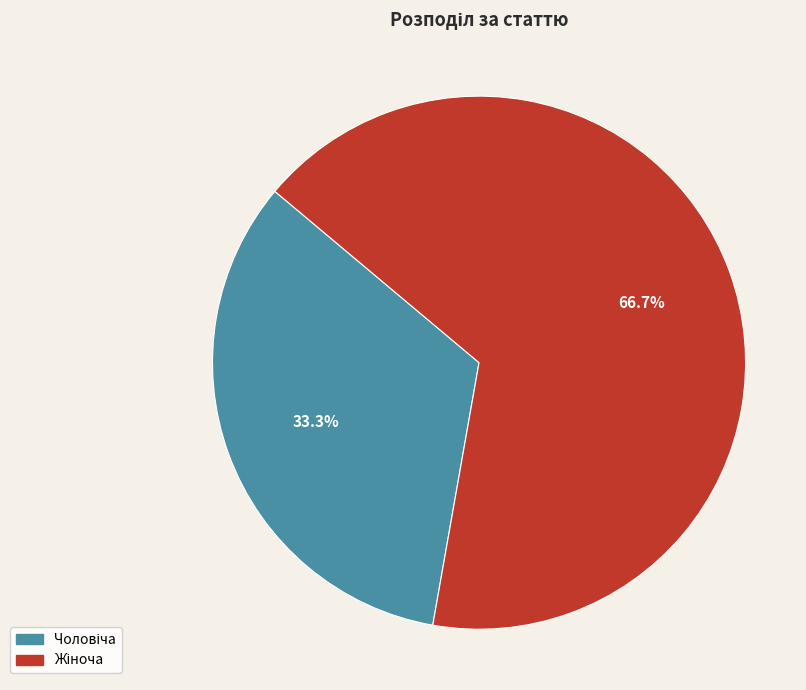

Does any single category account for the majority?

Yes